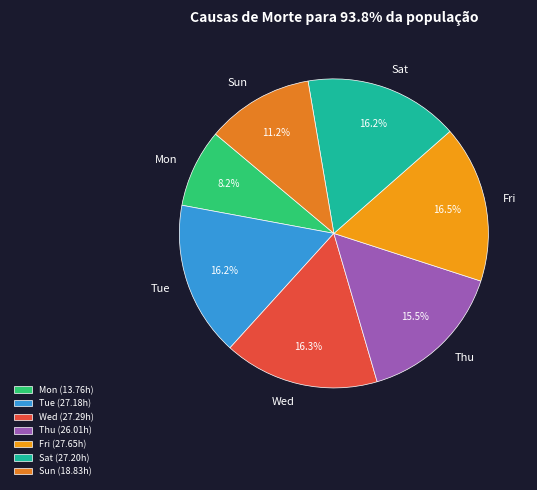

The Wed slice represents 30% of the pie. True or false?

False